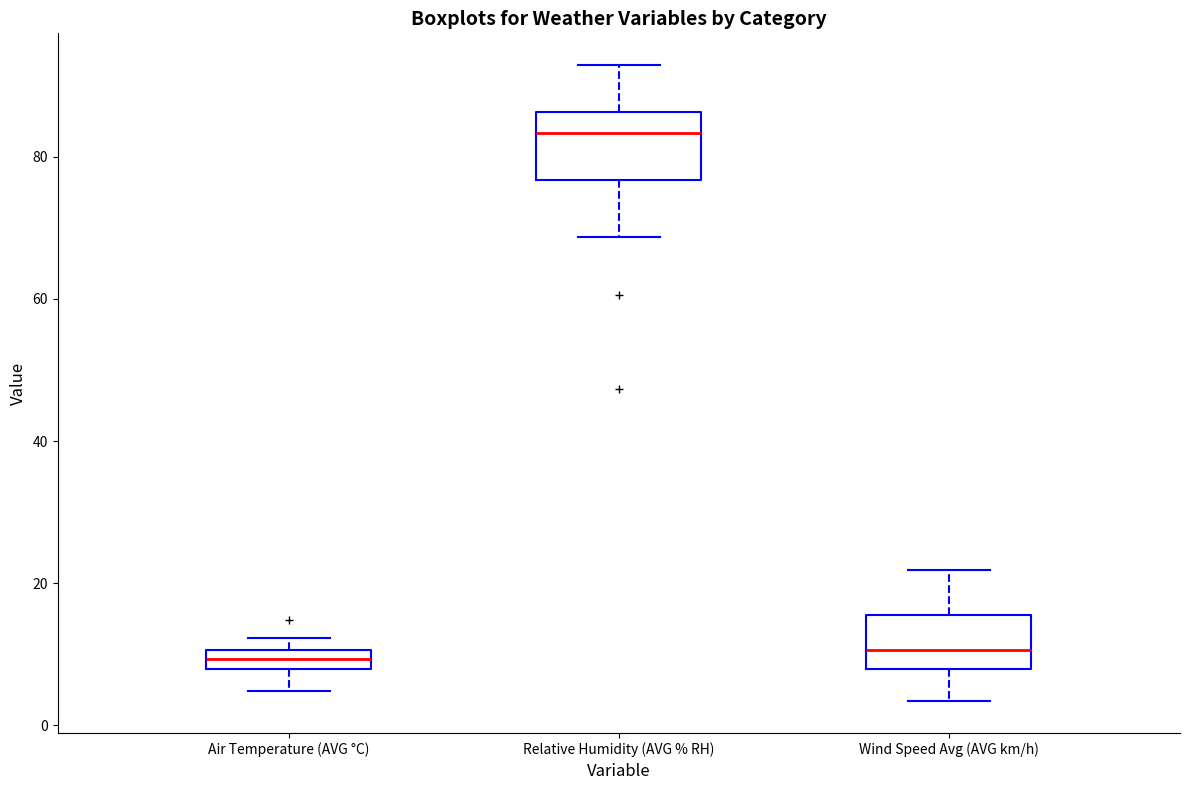

Where is the lower edge of the box for Relative Humidity (AVG % RH) on the y-axis? The values are not printed on the chart, so give them approximately, as read against the axis.

76